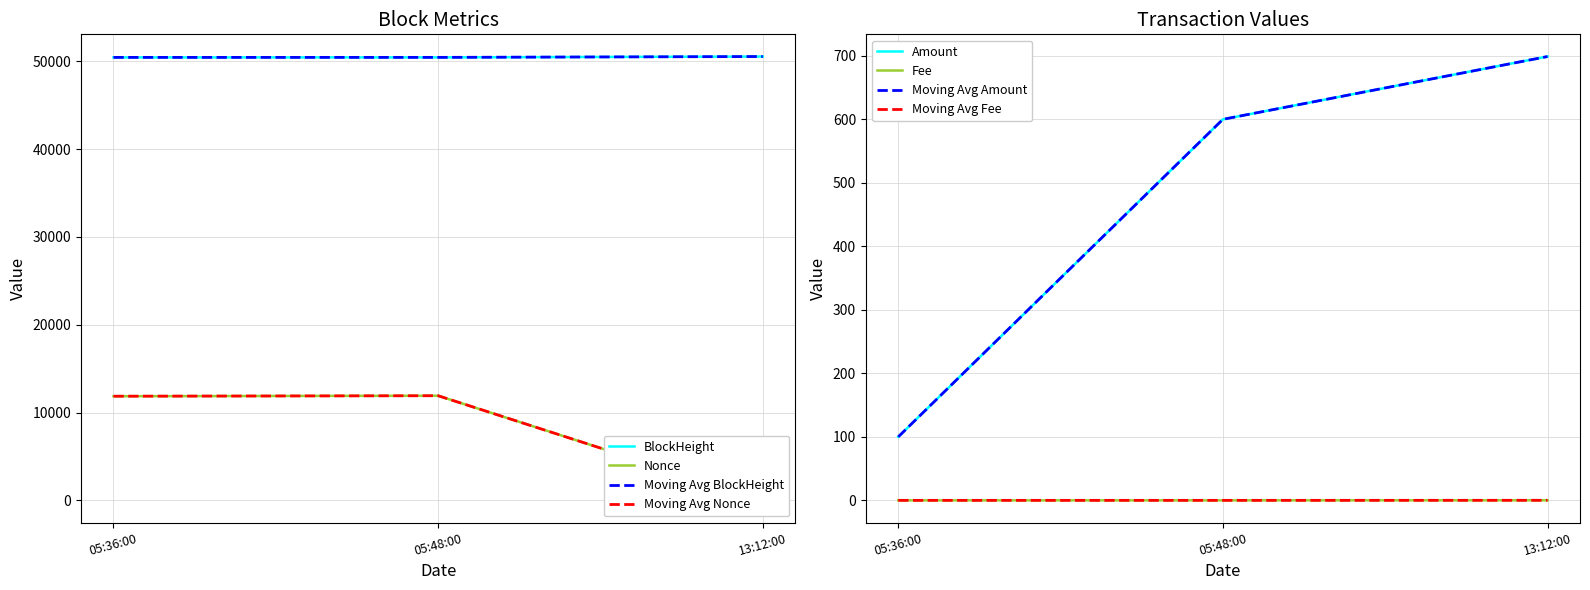

Is the value of Fee at 13:12:00 greater than the value of Amount at 13:12:00?

No